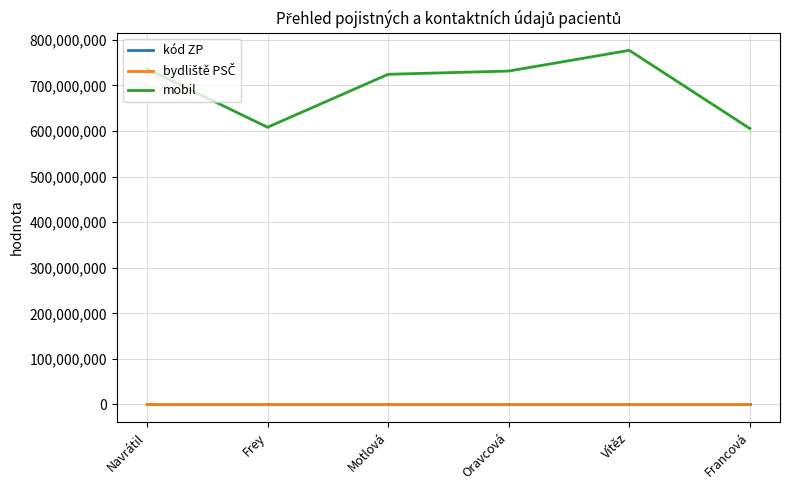

True or false: kód ZP and mobil cross at least once.

False